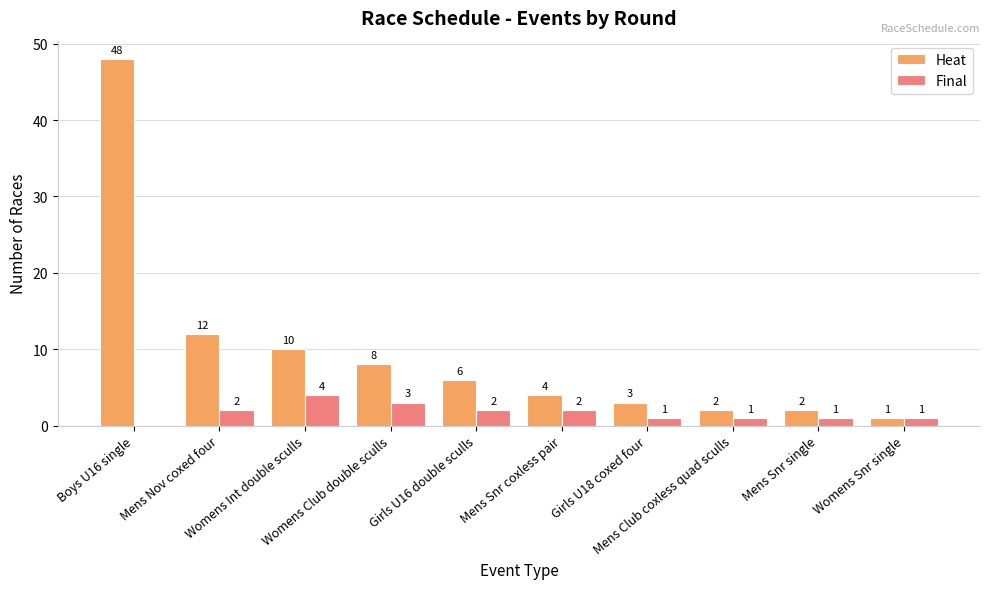

What is the maximum value shown in the chart?

48